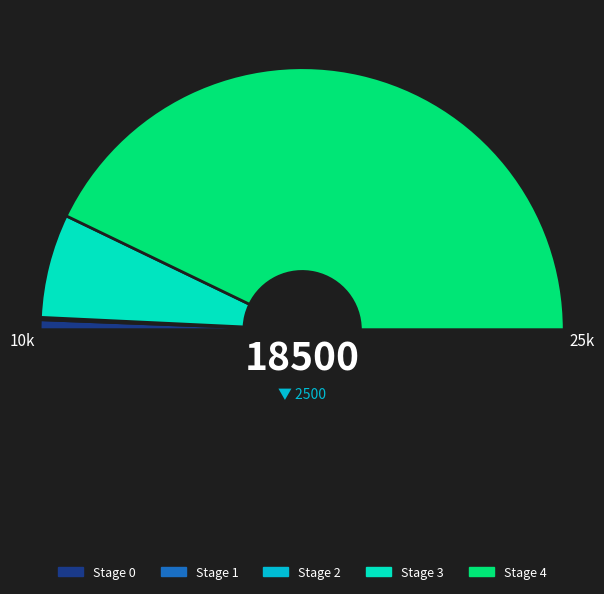

What is the majority slice?

Stage 4